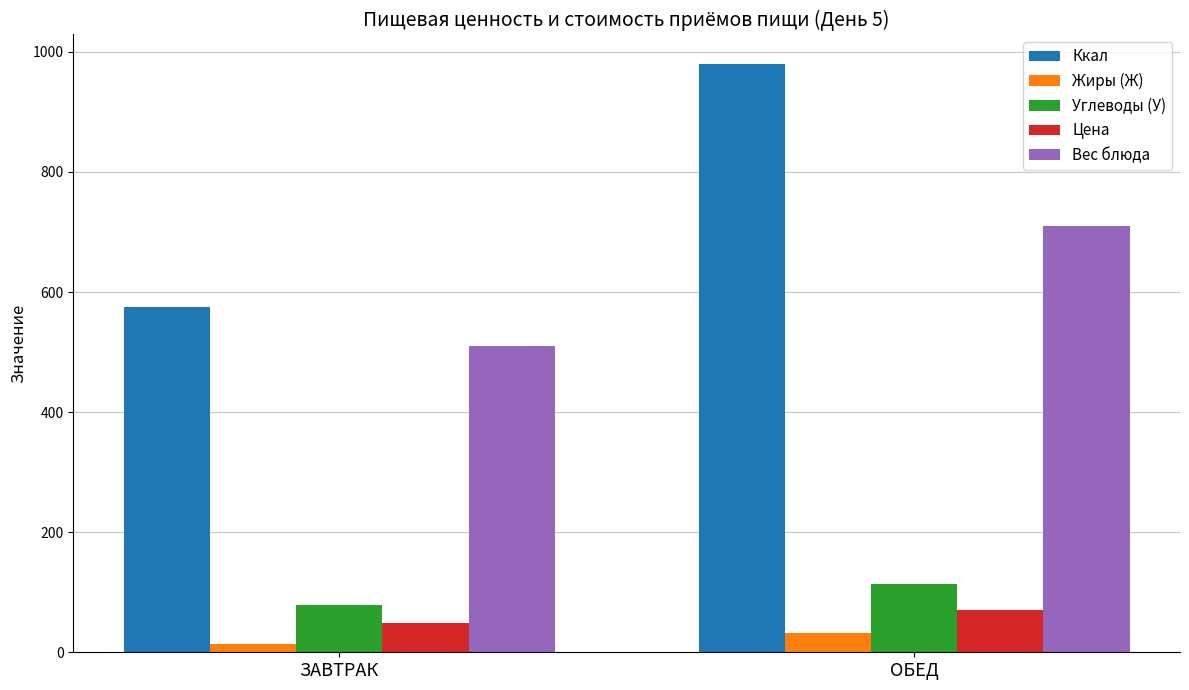

At which label does Жиры (Ж) first exceed 32?

ОБЕД